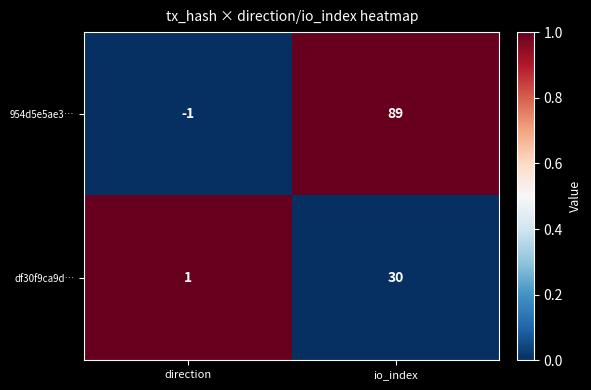

What is the average value of the df30f9ca9d… series?

16